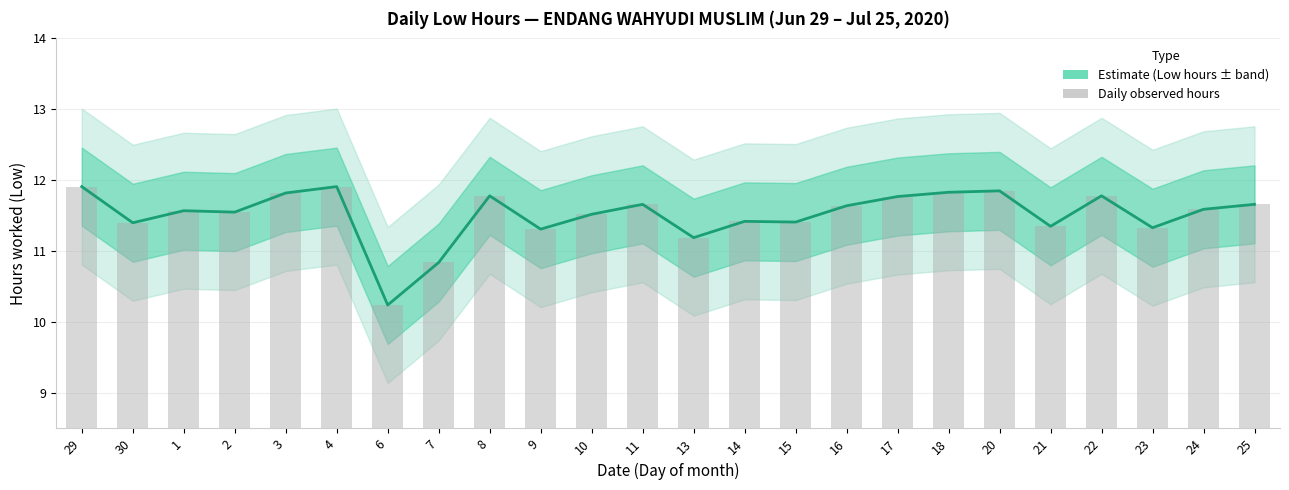

What position from the left is 14?

14